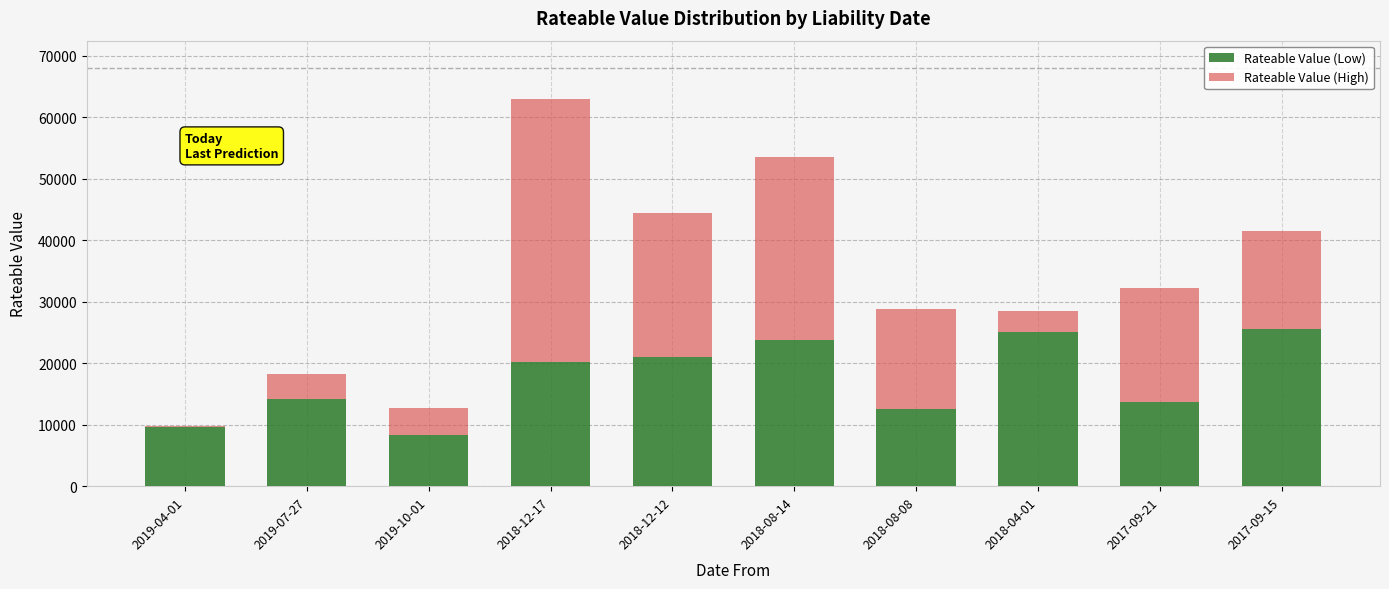

At which category is the sum across all series the highest?

2018-12-17